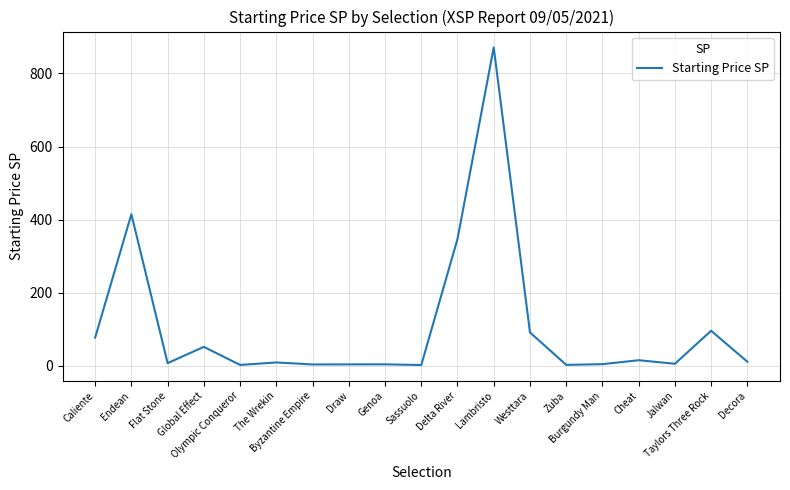

What is the greatest value displayed?

871.1